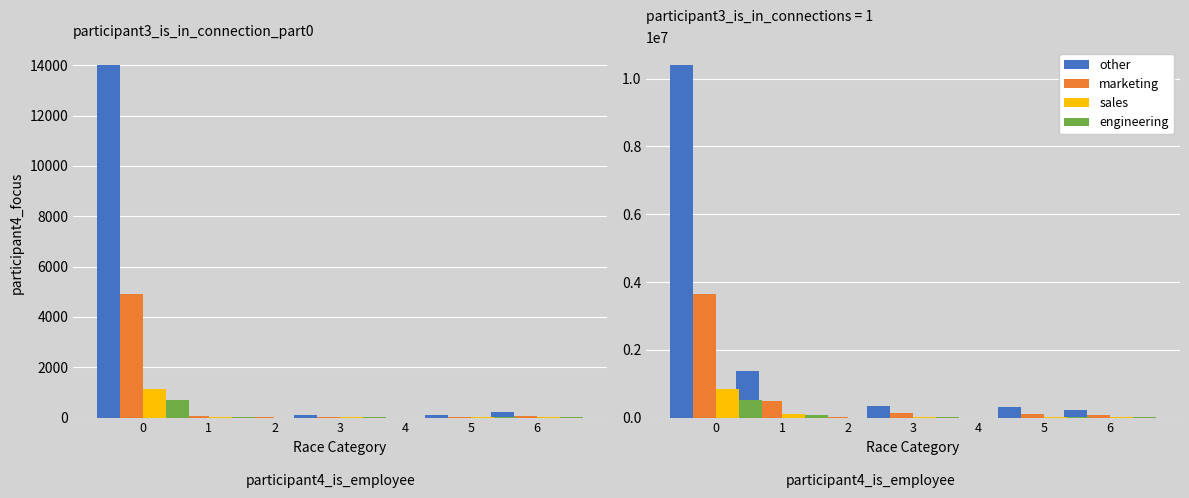

What is the sum of the marketing values at 6 and 4?

84520.8